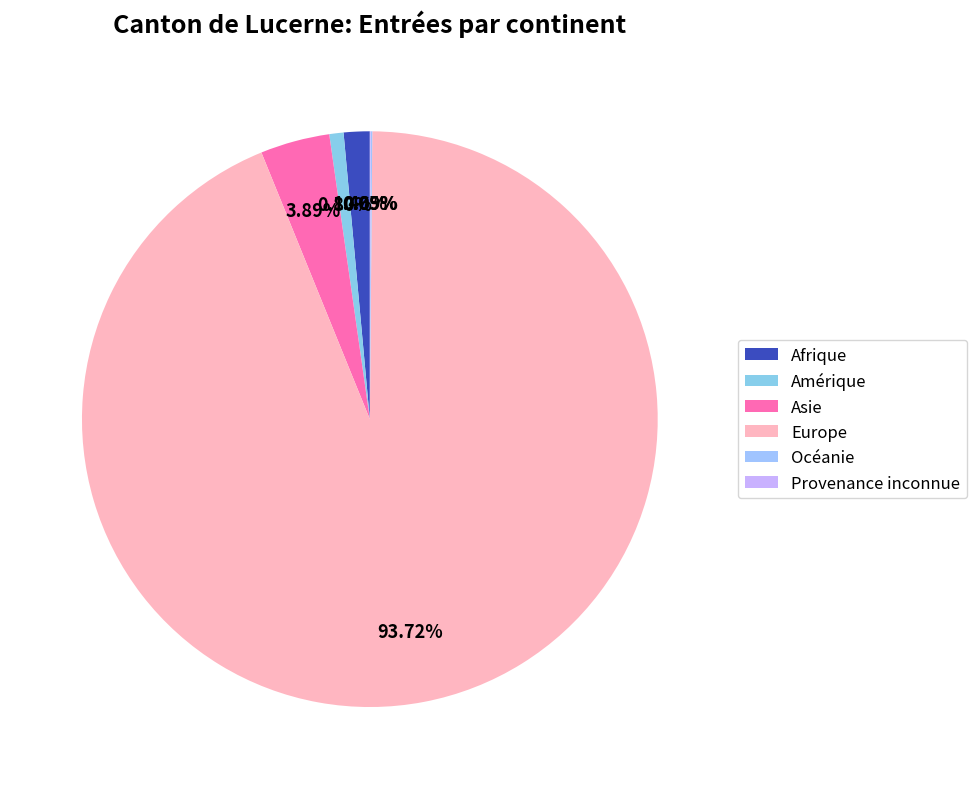

Rank the categories by value from lowest to highest.

Provenance inconnue, Océanie, Amérique, Afrique, Asie, Europe